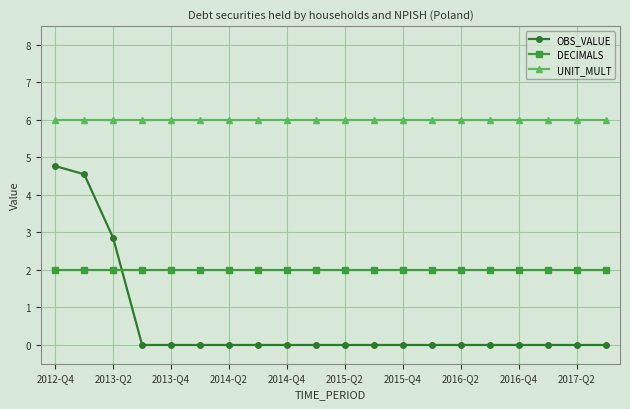

What are all the series names shown in the legend?

OBS_VALUE, DECIMALS, UNIT_MULT